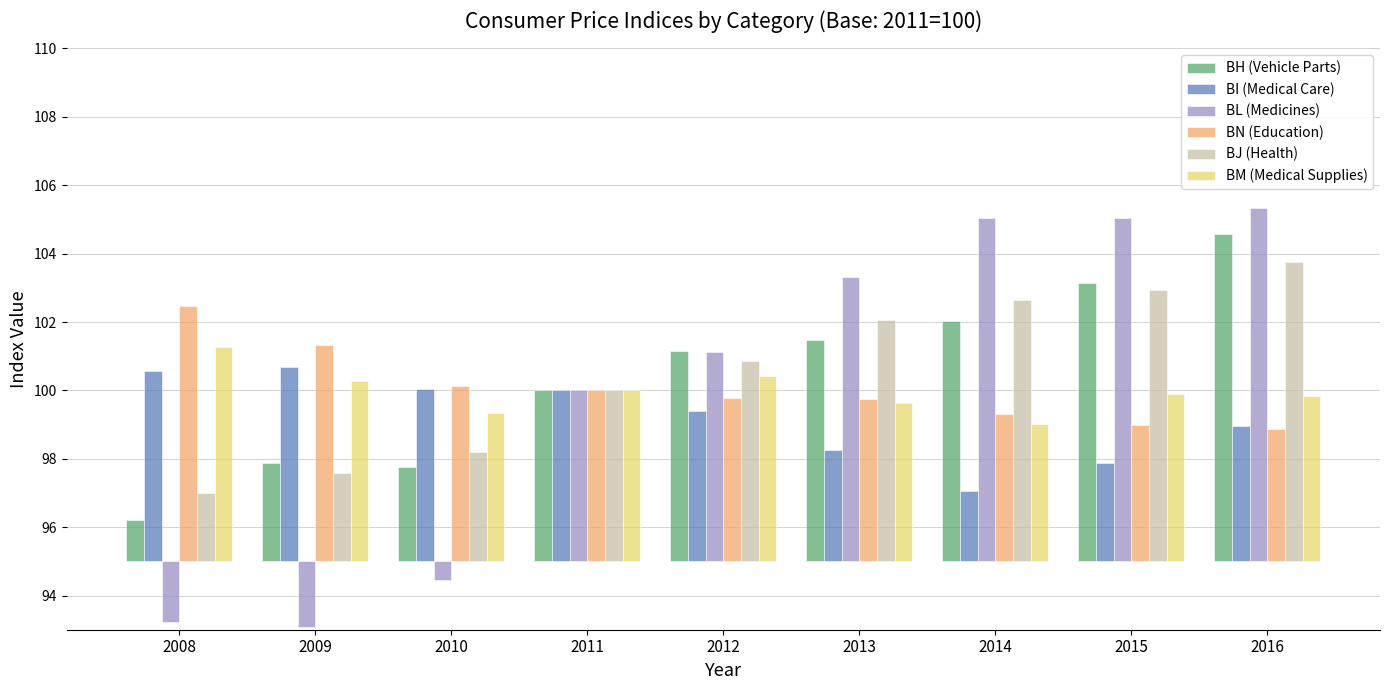

Between 2015 and 2013, which is larger?

2015